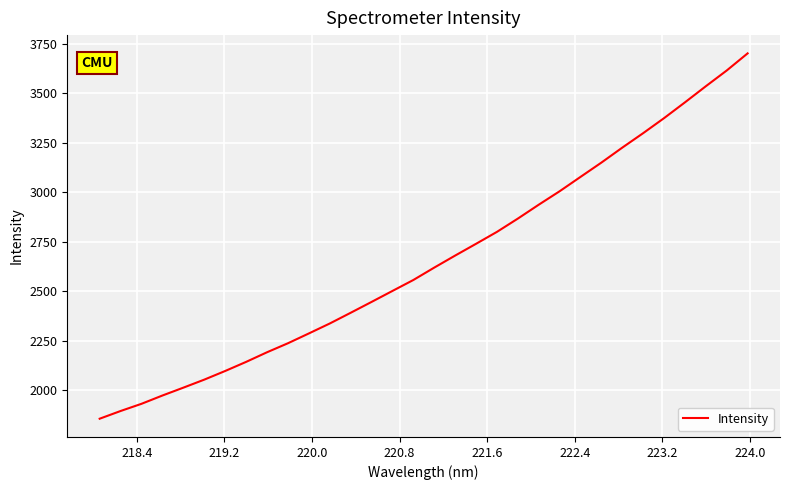

How many values are below 2620?

16